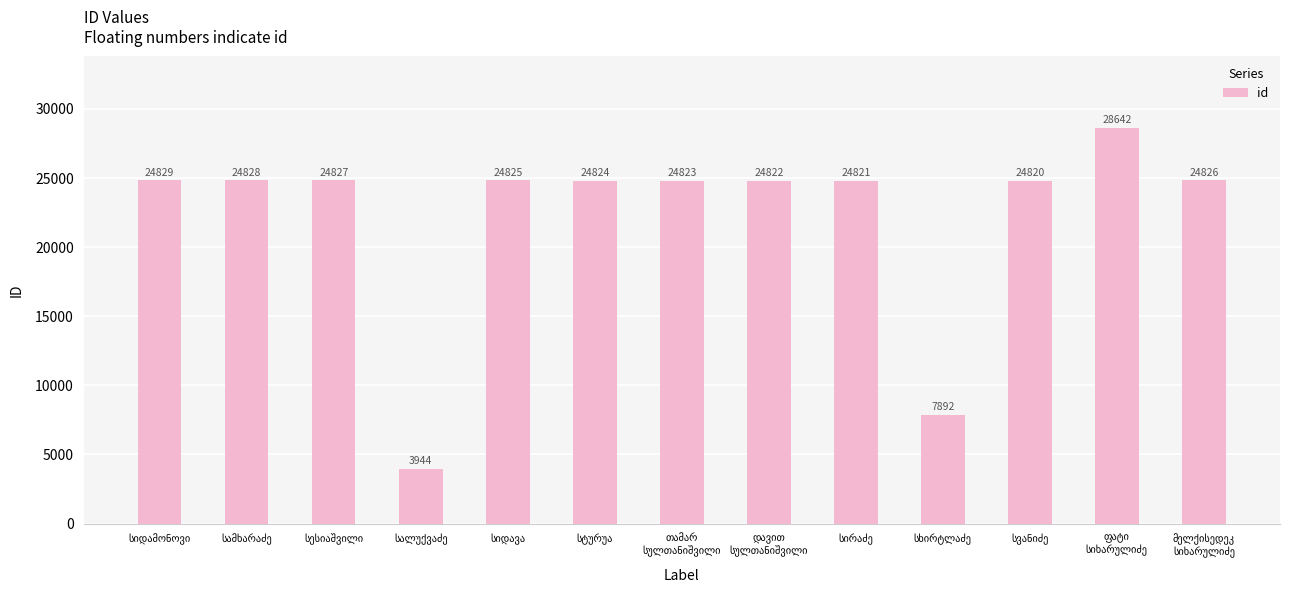

Reading left to right, extract all data points from this chart.

24829	24828	24827	3944	24825	24824	24823	24822	24821	7892	24820	28642	24826